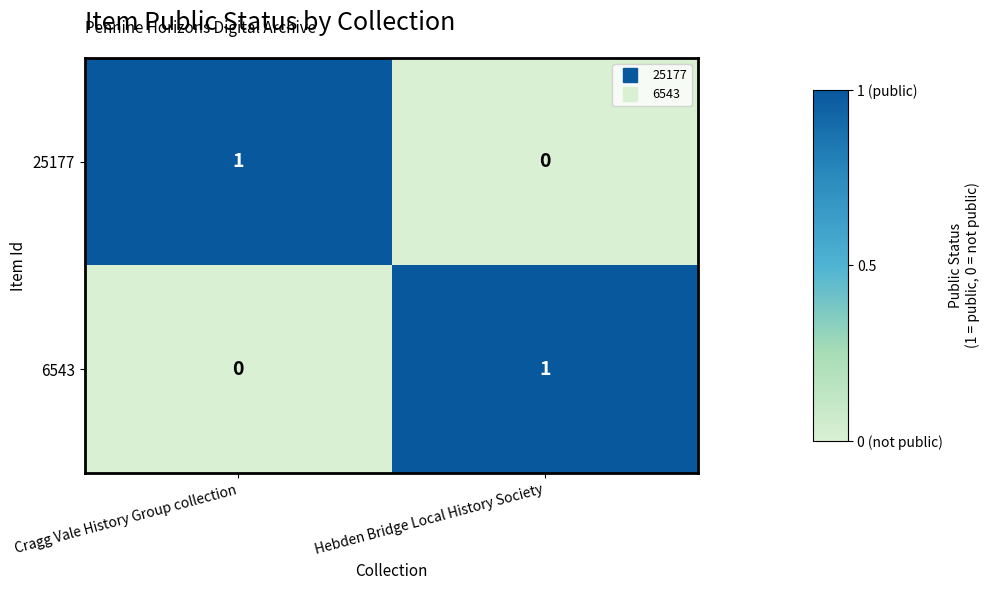

Where is 6543 nearest to the value 0?

Cragg Vale History Group collection